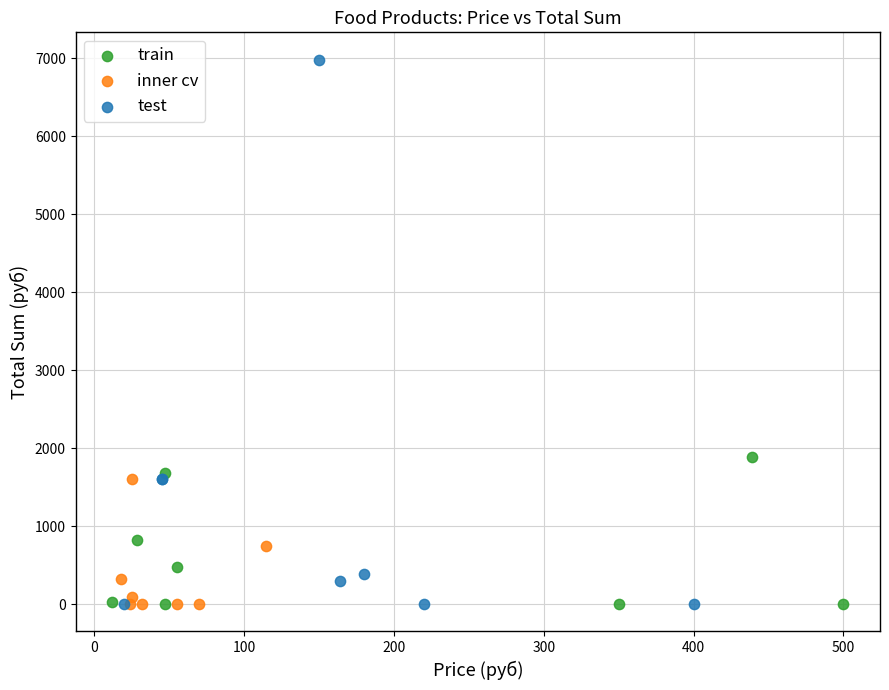

Which series contains the highest Y value?

test